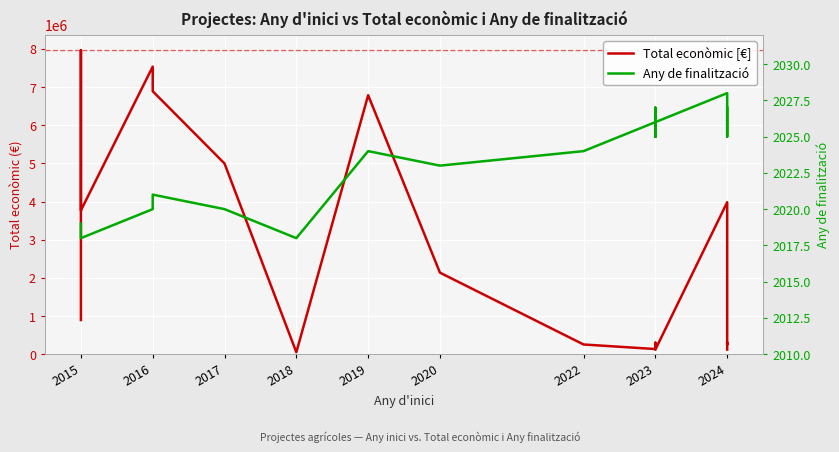

Which series changed the most between 2023 and 2024?

Total econòmic [€]